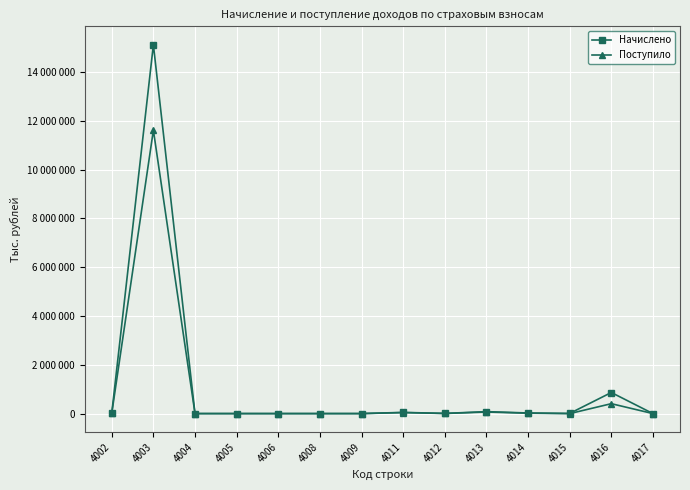

Which series has the largest total across all categories?

Начислено